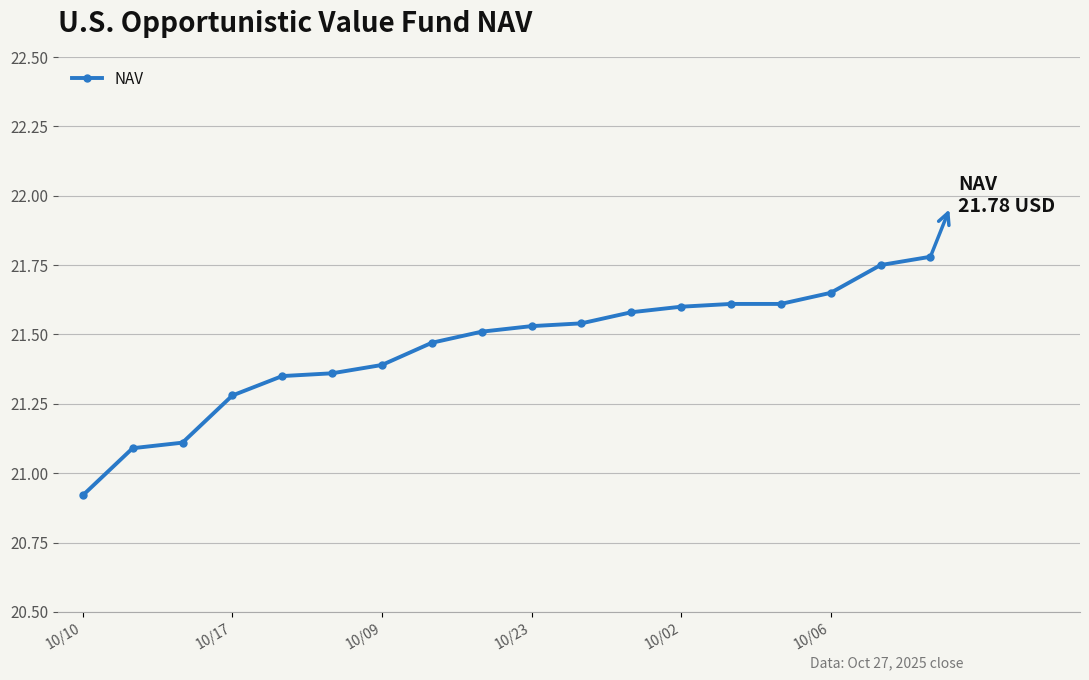

What is the difference between the second highest and minimum values?

0.8